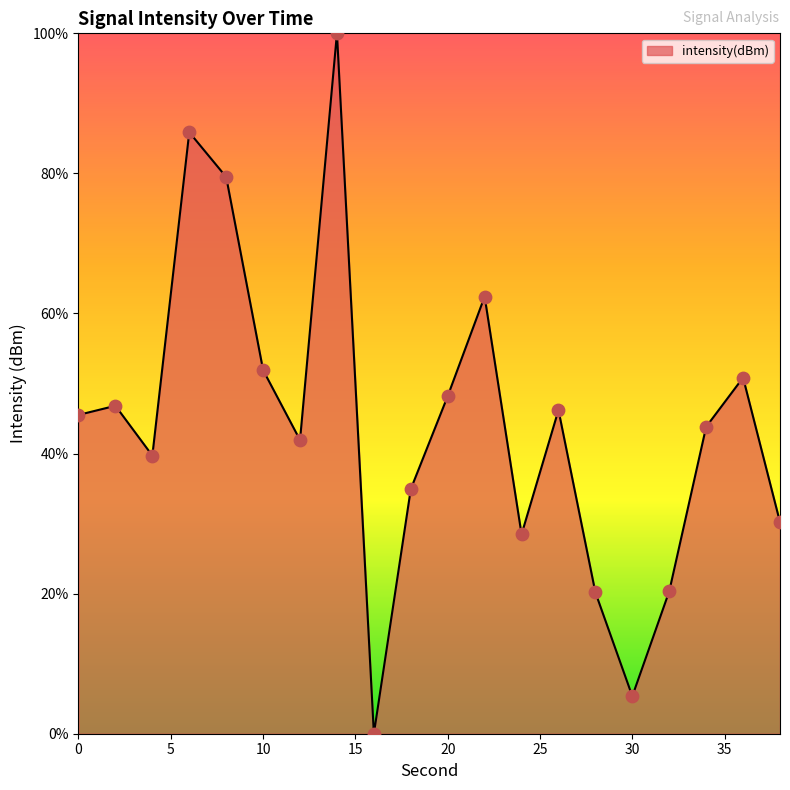

What is the maximum value shown in the chart?

100.0